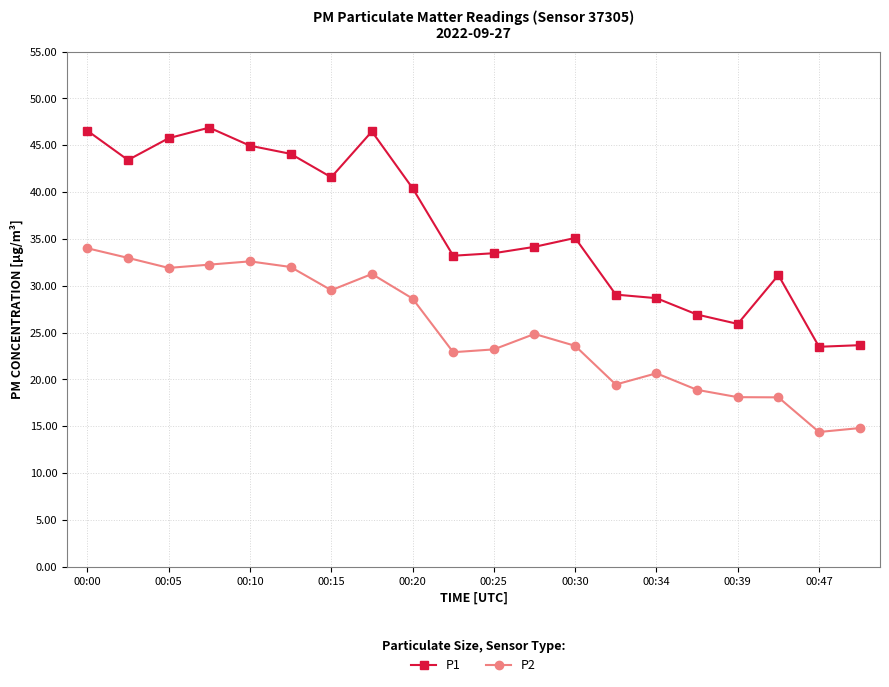

What are all the series names shown in the legend?

P1, P2